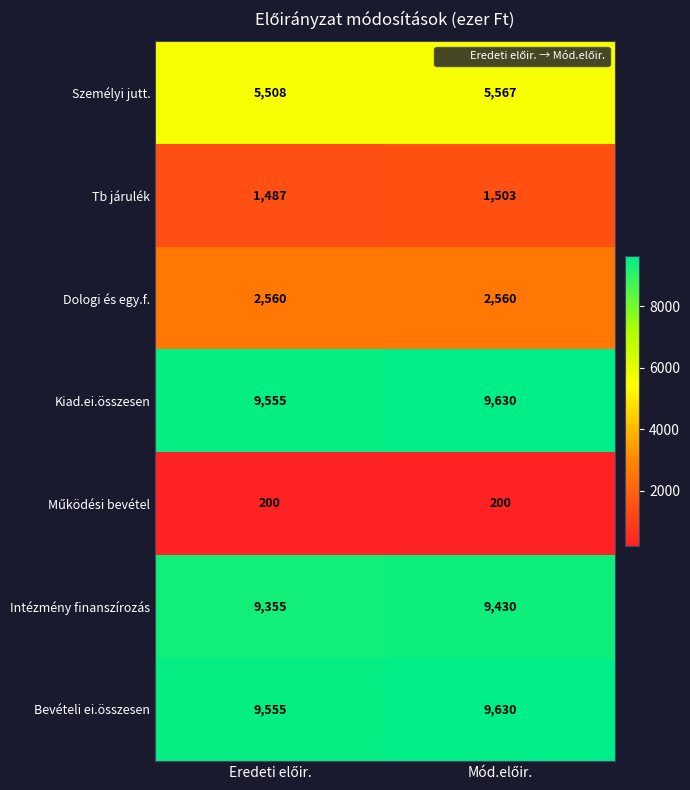

What is the smallest value displayed?

200